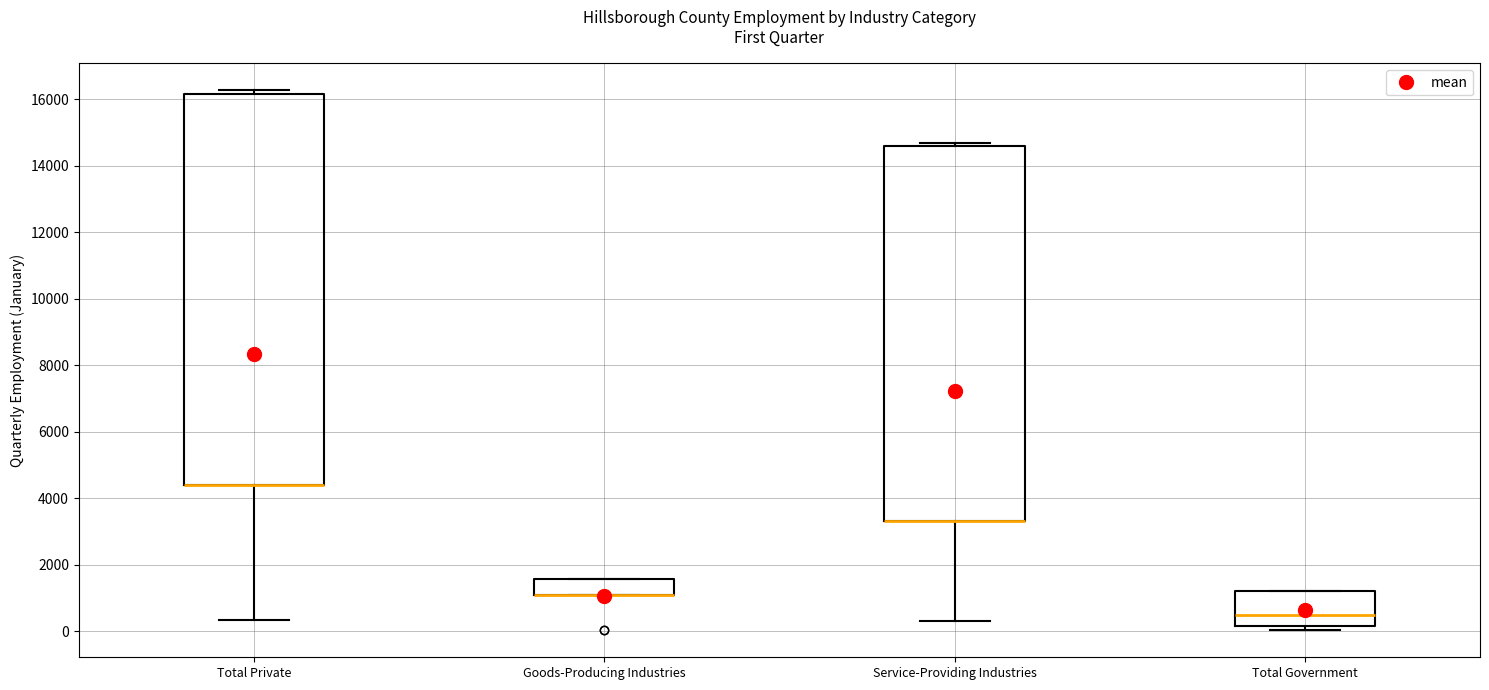

Which box is the tallest, from its lower edge to its upper edge?

Total Private